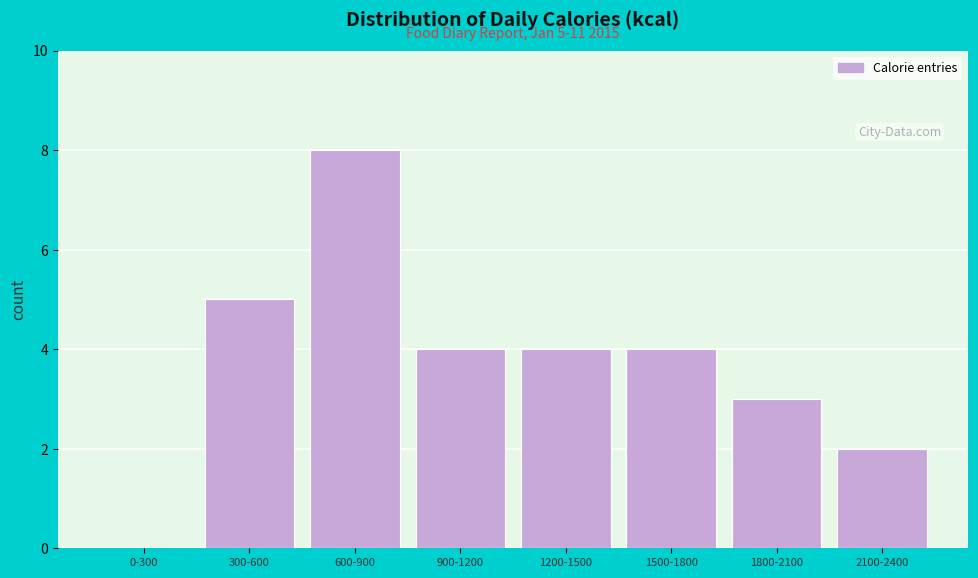

Reading left to right, what are all the values shown in this chart?

0-300=0	300-600=5	600-900=8	900-1200=4	1200-1500=4	1500-1800=4	1800-2100=3	2100-2400=2